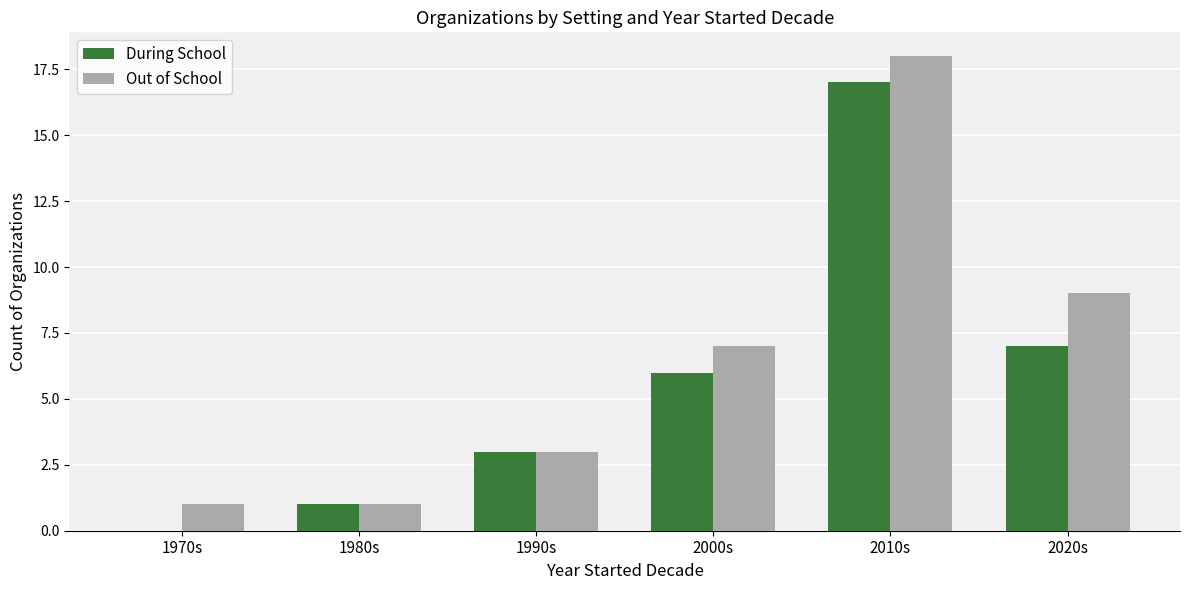

What is the sum of all Out of School values?

39